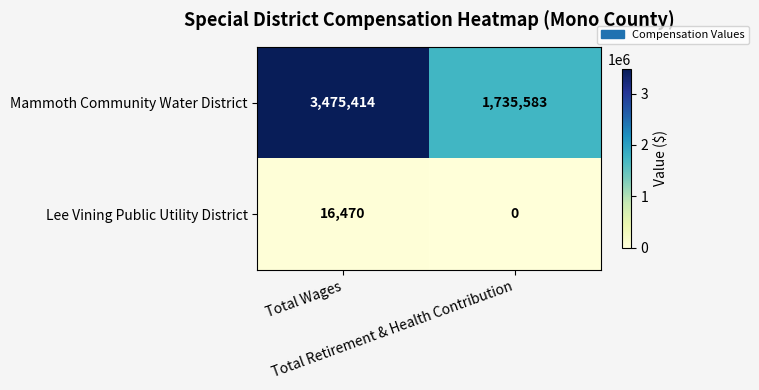

What is the maximum value for Lee Vining Public Utility District?

16470